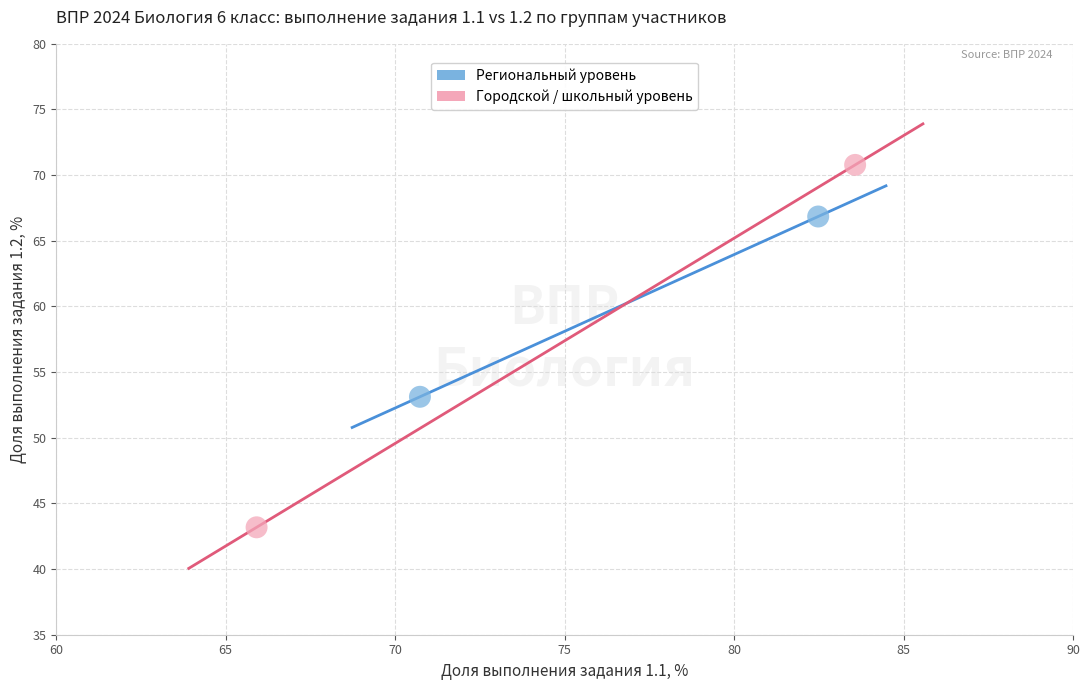

Which series contains the lowest Y value?

Городской / школьный уровень